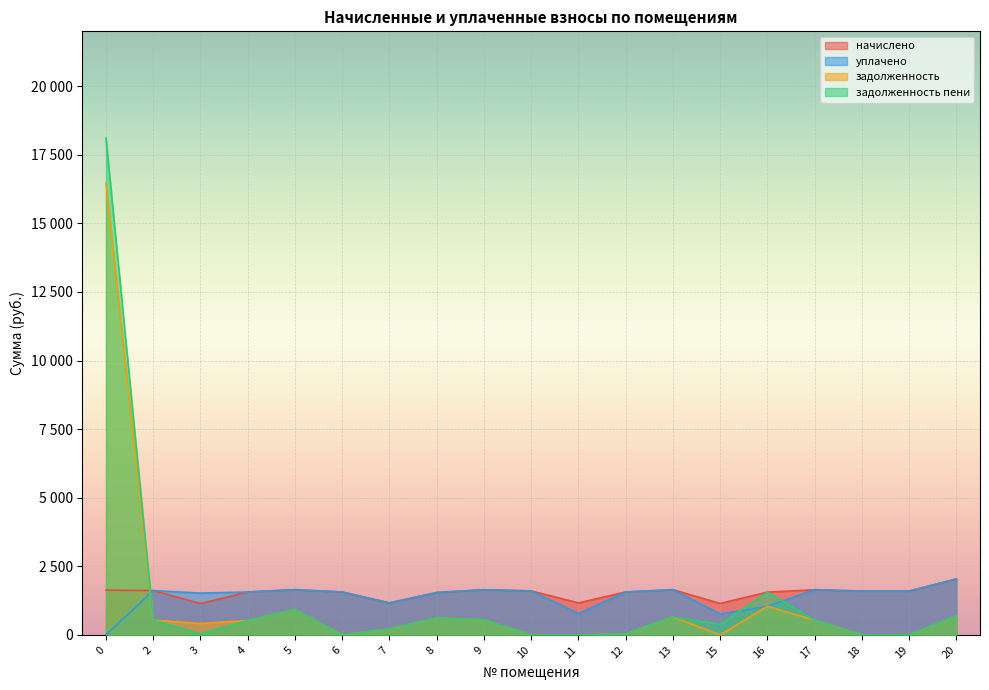

What is the difference between the задолженность values at 16 and 4?

518.6